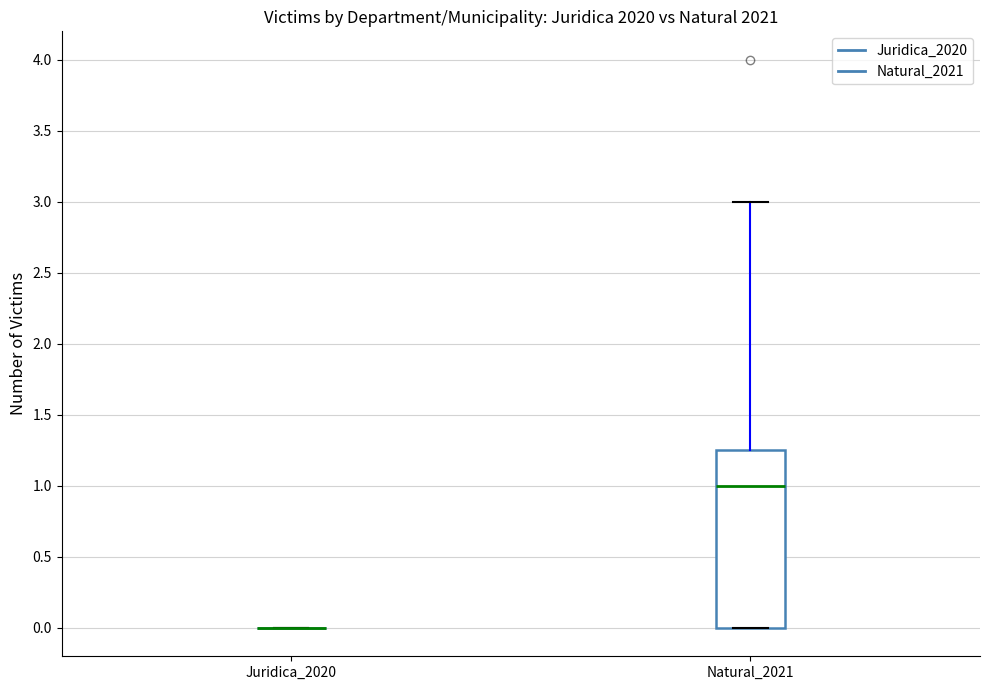

Reading left to right, transcribe this box plot: for each box, give where its median line is, the range the box spans, and where its two whiskers end, as read against the y-axis. The values are not printed on the chart, so give them approximately, as read against the axis.

Juridica_2020: box collapsed to a line at 0.00, whiskers 0.00 to 0.00
Natural_2021: median 1.00, box 0.00 to 1.25, whiskers 0.00 to 3.00